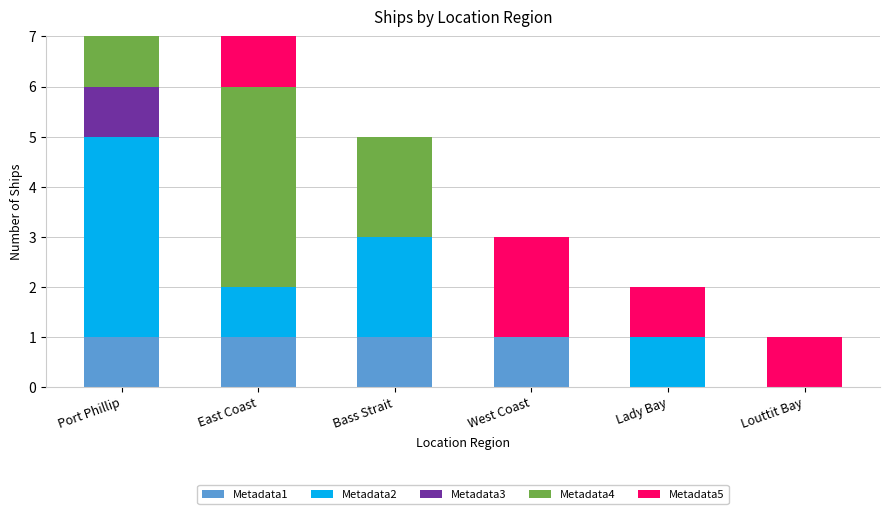

The Metadata1 series shows 1 at West Coast. True or false?

True